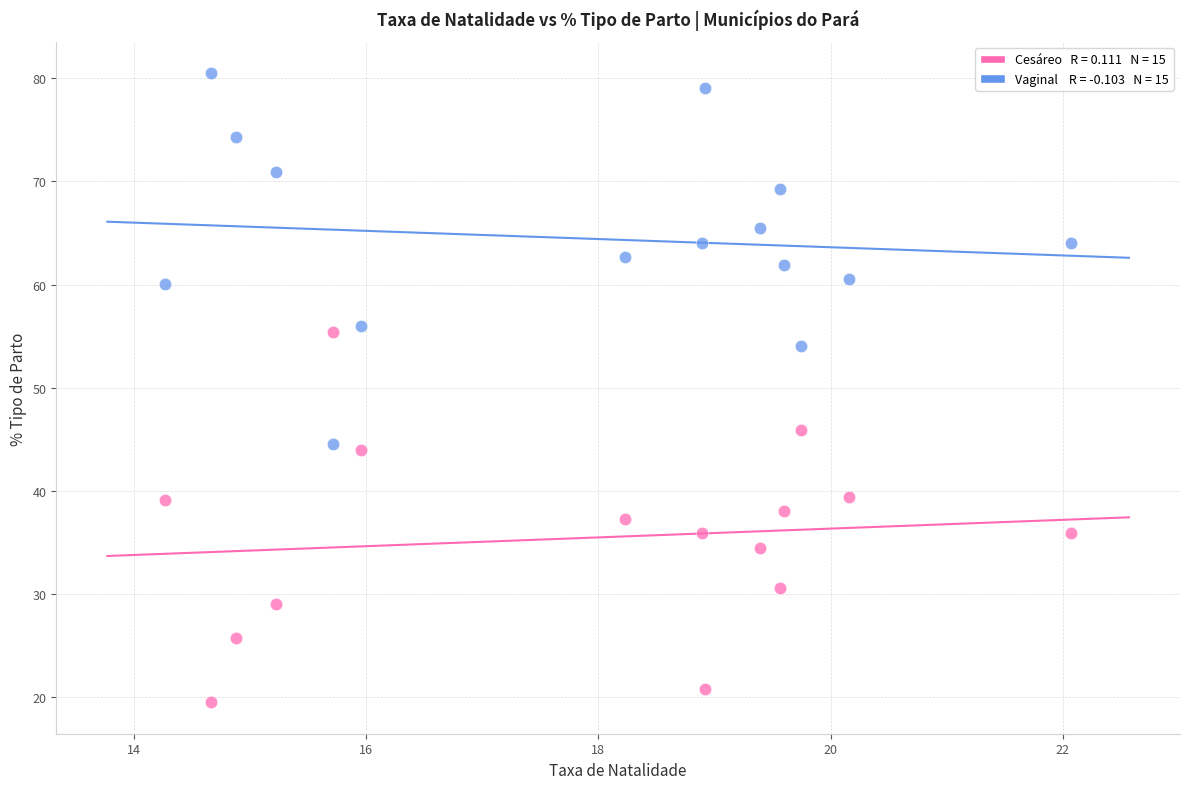

Across all data points, what is the range of X values (max minus min)?

7.8